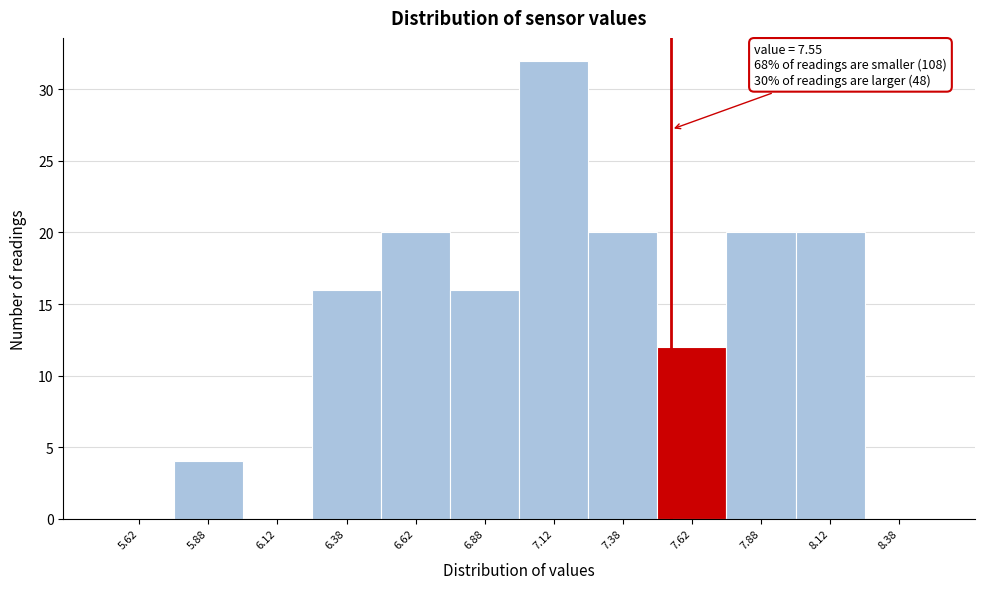

Over which range of the x-axis is the bar tallest?

7.00 to 7.25